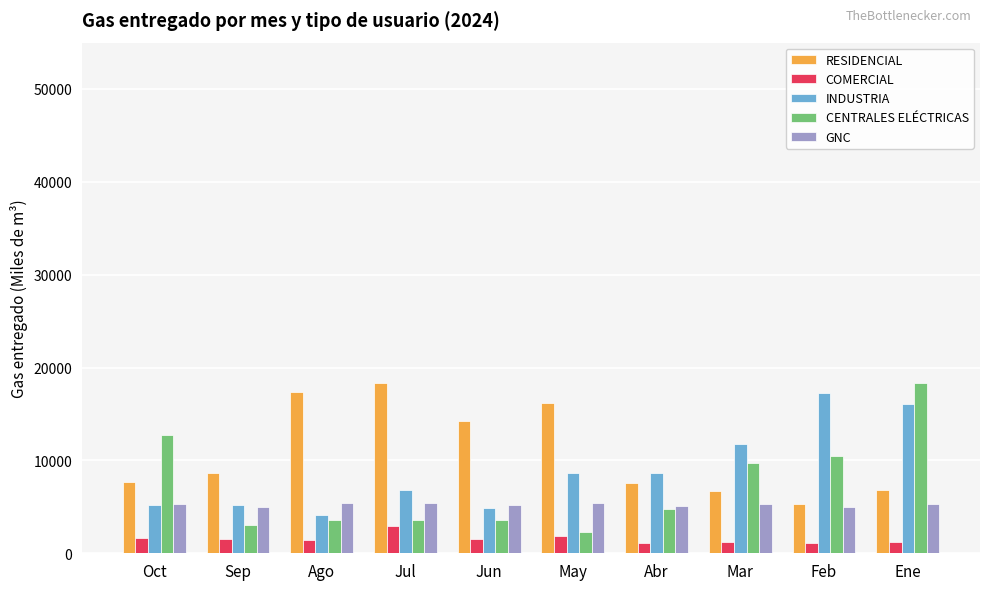

What is the label of the 4th bar from the left?

Jul